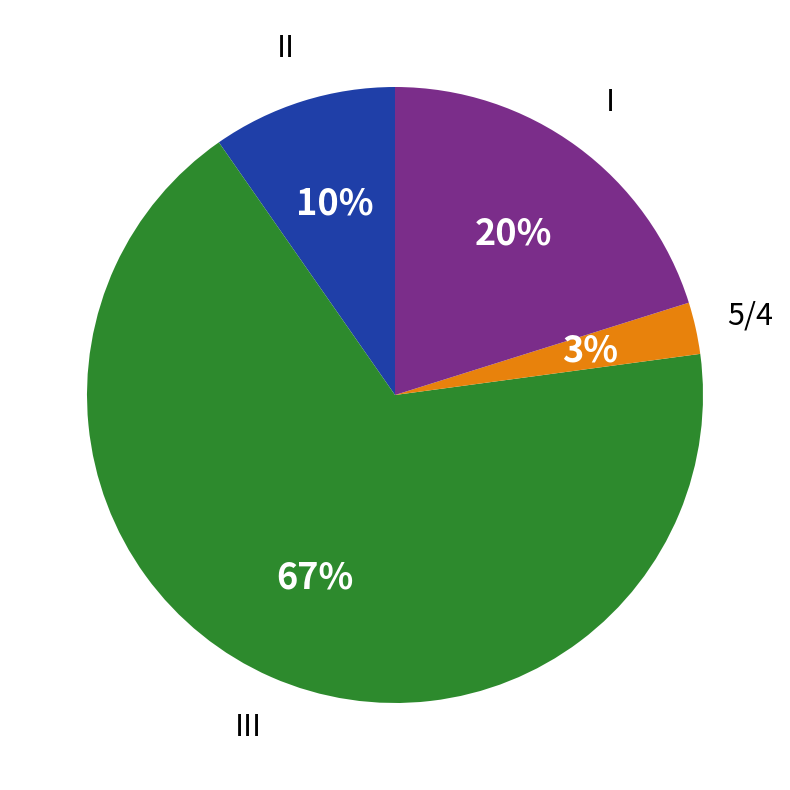

To the nearest percent, what percentage of the pie is III?

67%